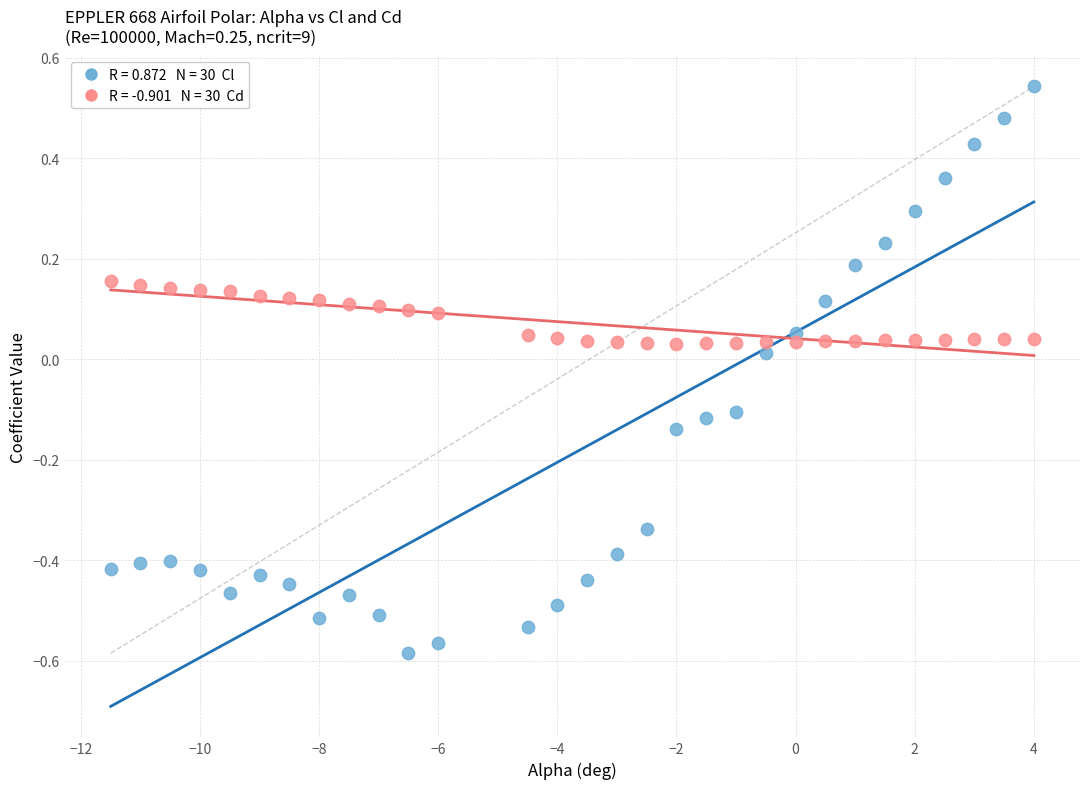

Across all data points, what is the range of X values (max minus min)?

15.5